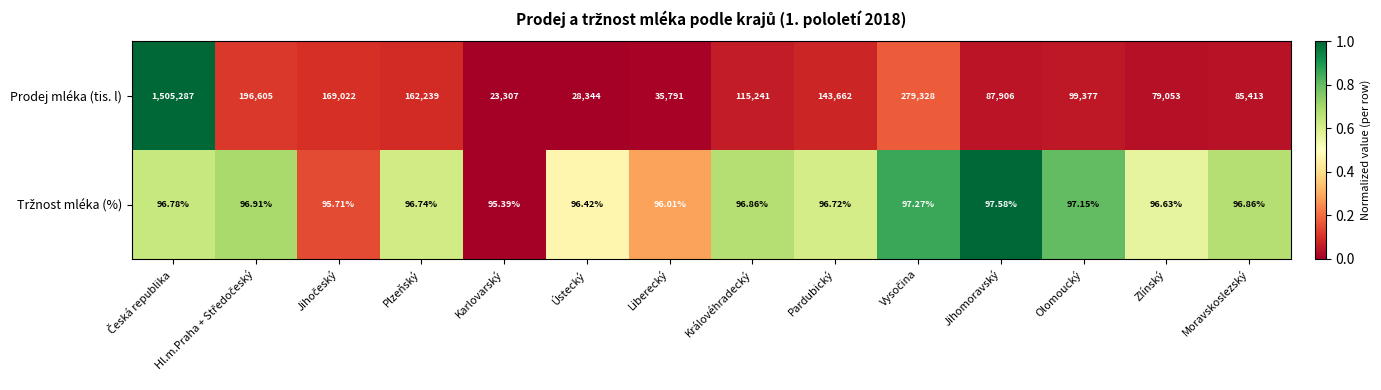

Which series has the widest spread of values?

Prodej mléka (tis. l)